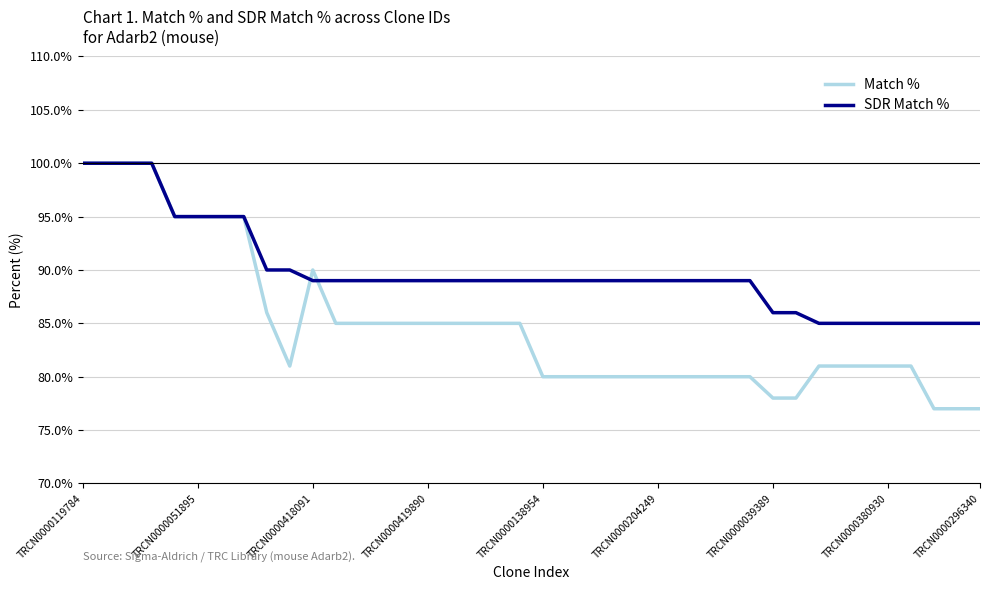

What is the maximum value for SDR Match %?

100